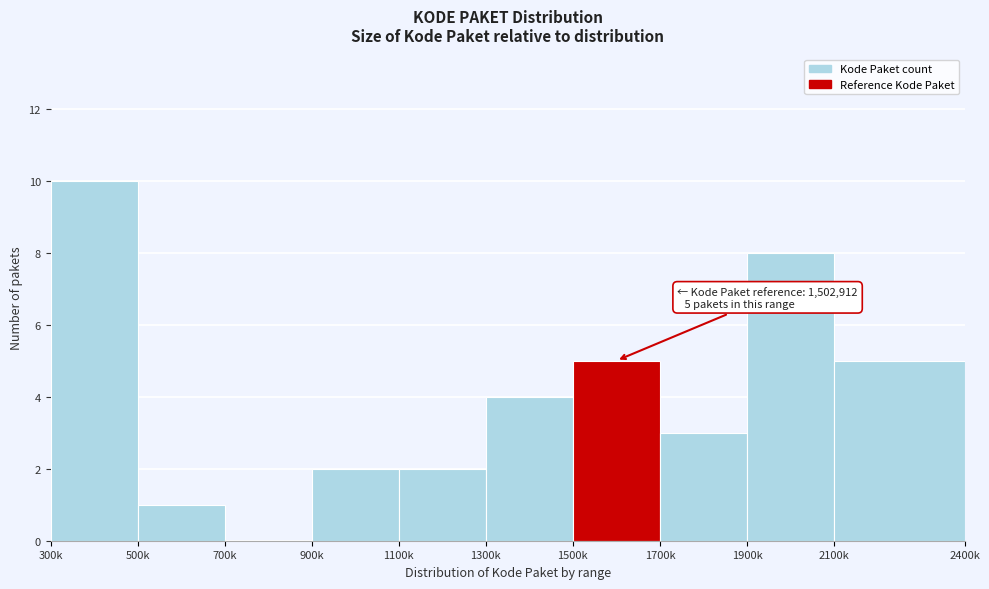

Reading left to right, what are all the values shown in this chart?

300k=10	500k=1	700k=0	900k=2	1100k=2	1300k=4	1500k=5	1700k=3	1900k=8	2100k=5